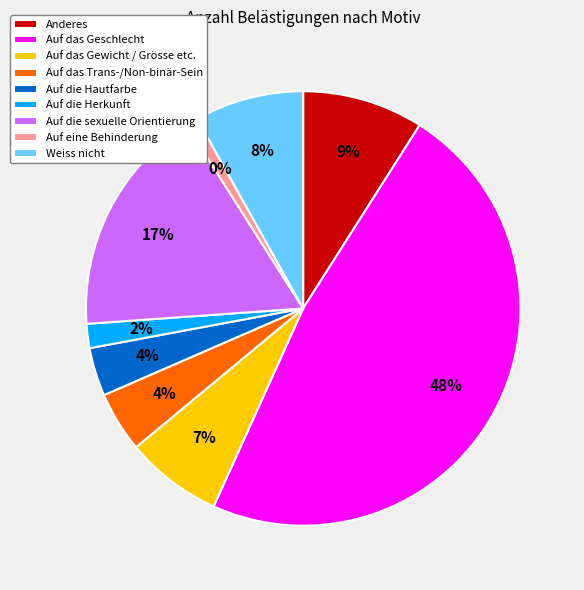

Is it true that Auf die sexuelle Orientierung is 17% of the pie?

True